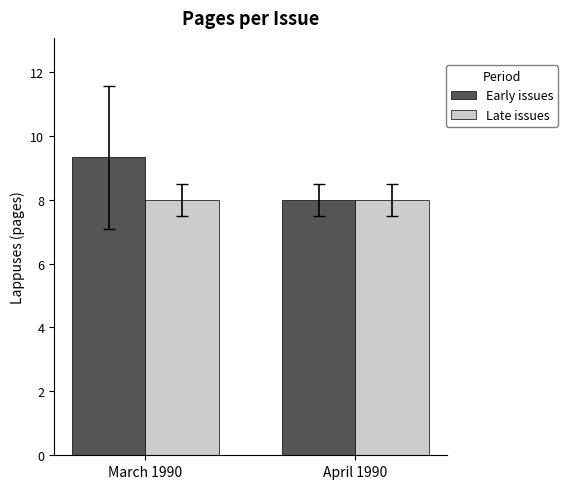

What is the minimum value for Early issues?

8.0